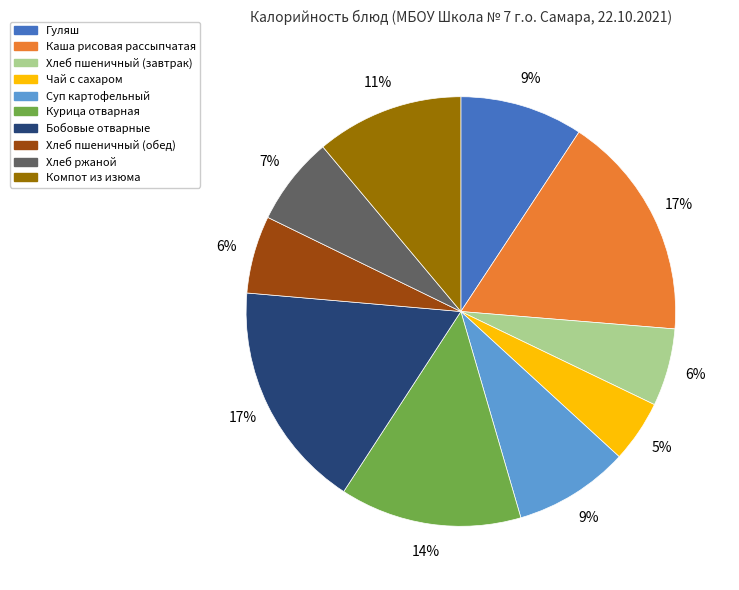

How many segments does this pie chart have?

10